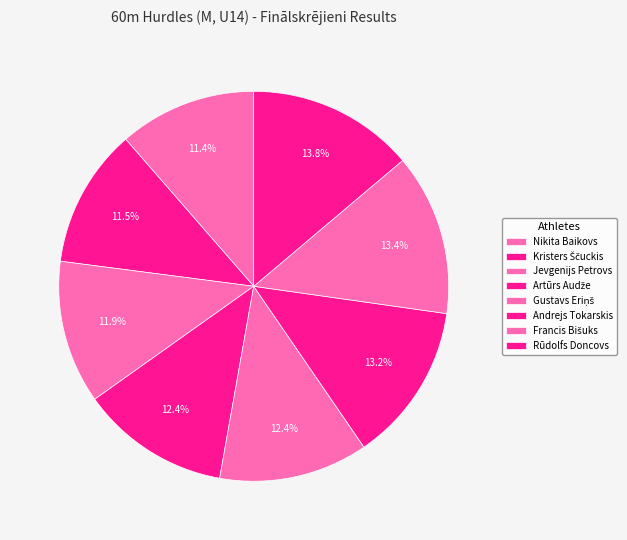

What is the change in value from Artūrs Audže to Rūdolfs Doncovs?

+1.3